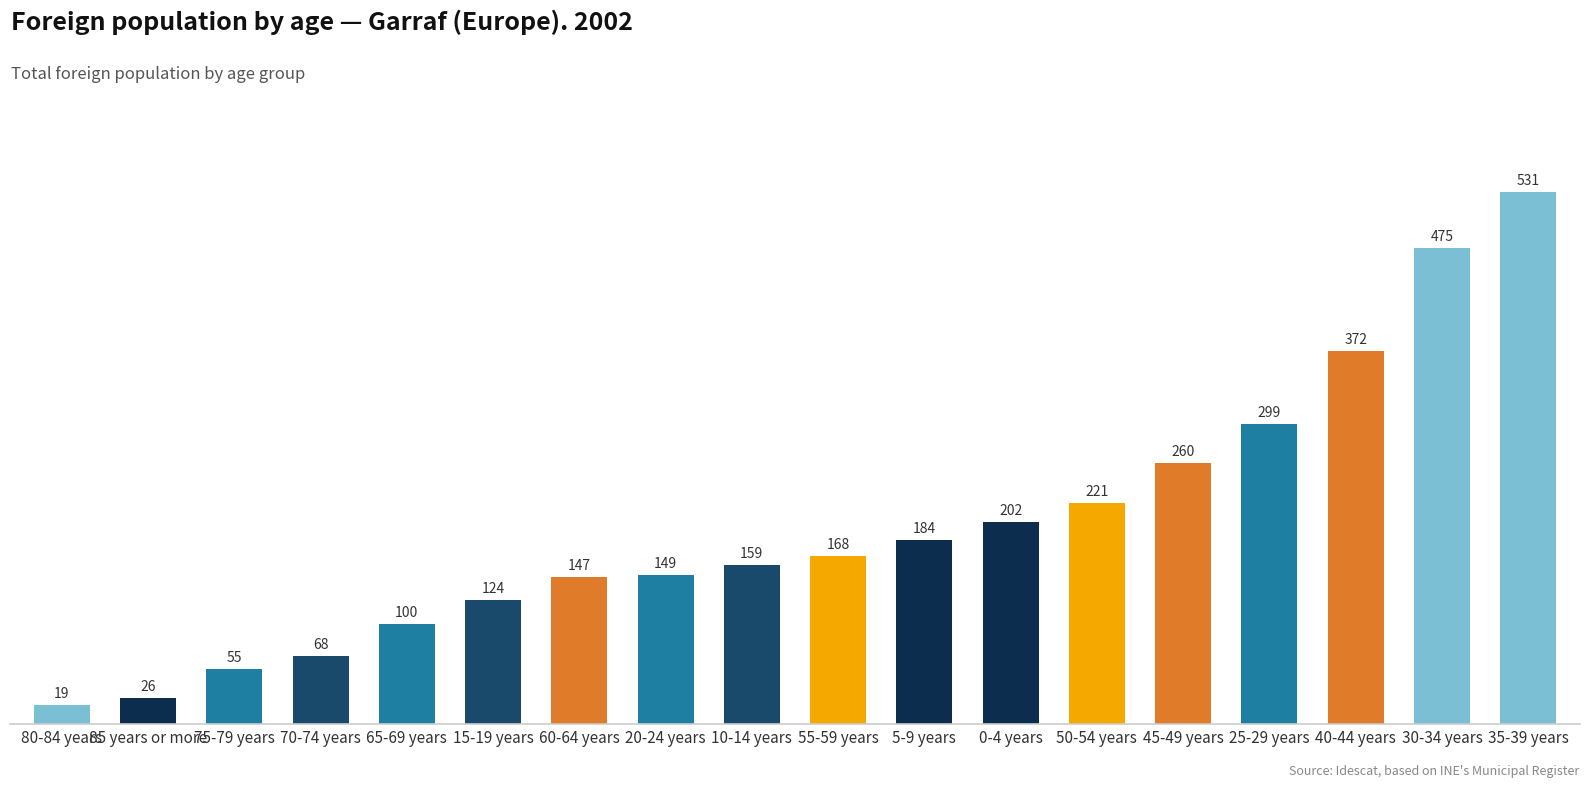

Which category has the highest value across all series?

35-39 years